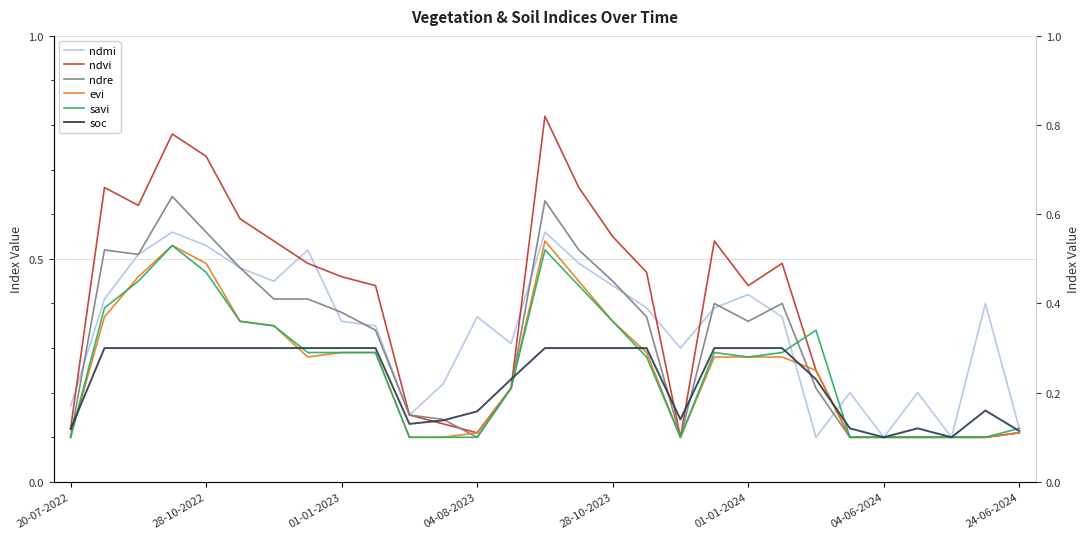

What are all the series names shown in the legend?

ndmi, ndvi, ndre, evi, savi, soc